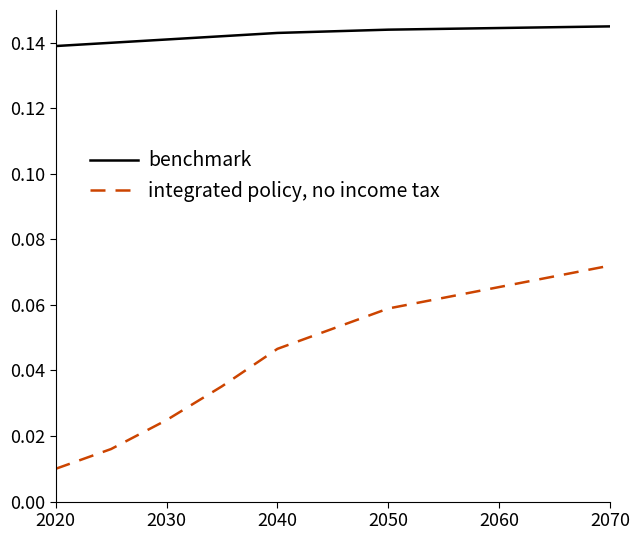

List the series in order of their overall mean, highest first.

benchmark, integrated policy, no income tax